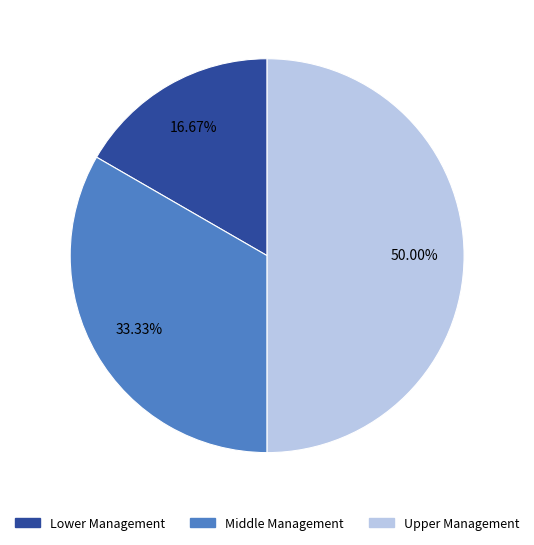

Which category has the smallest portion of the pie?

Lower Management